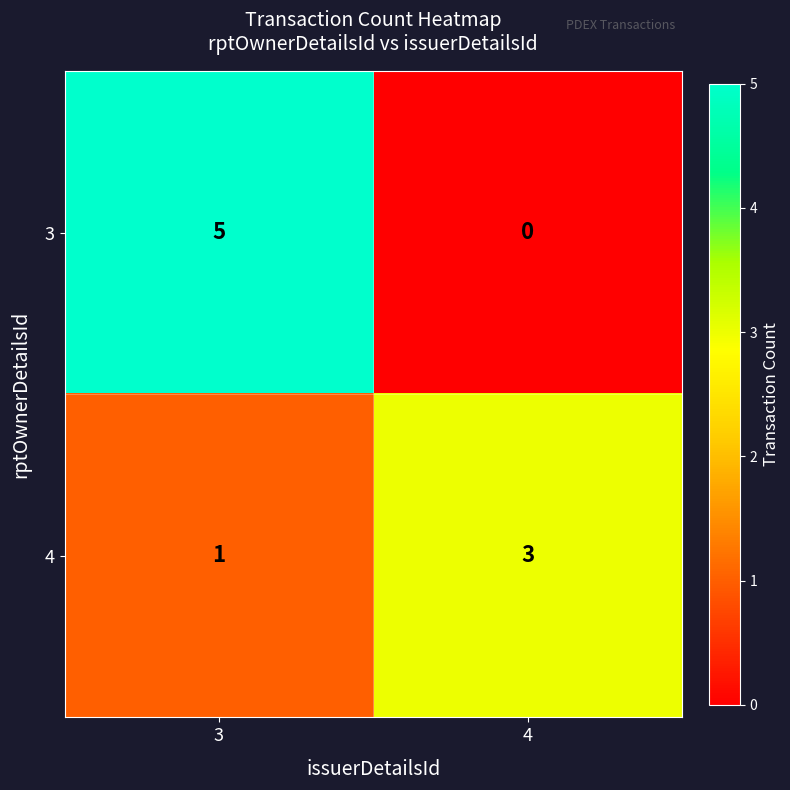

Where is 4 nearest to the value 2?

3